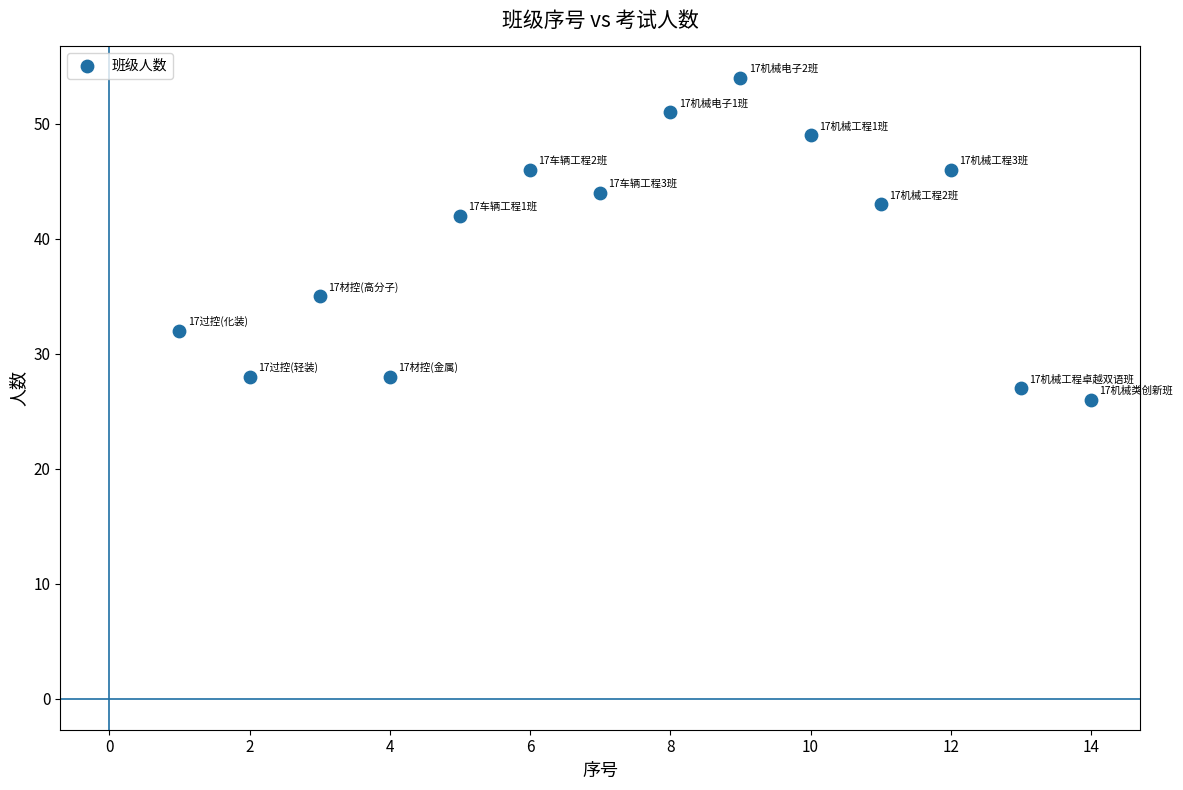

What is the range of X values (max minus min)?

13